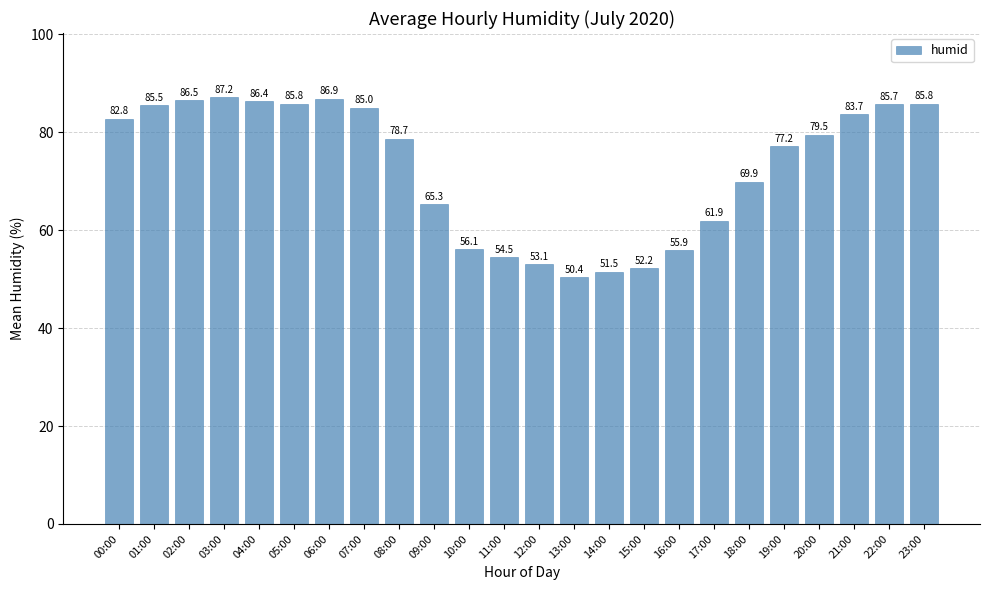

At which label does the data first exceed 79?

00:00